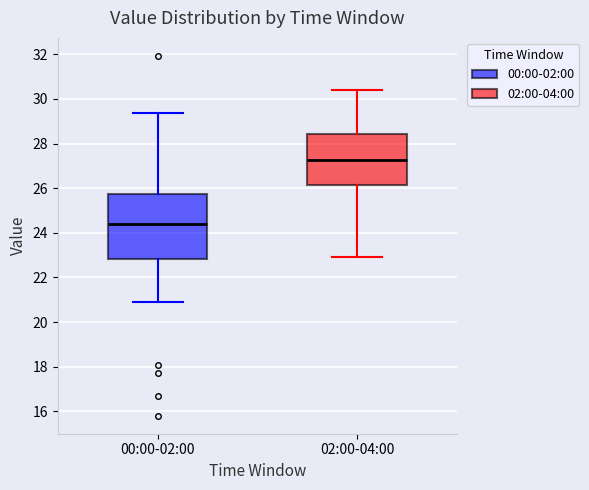

Which box's median line is the lowest?

00:00-02:00